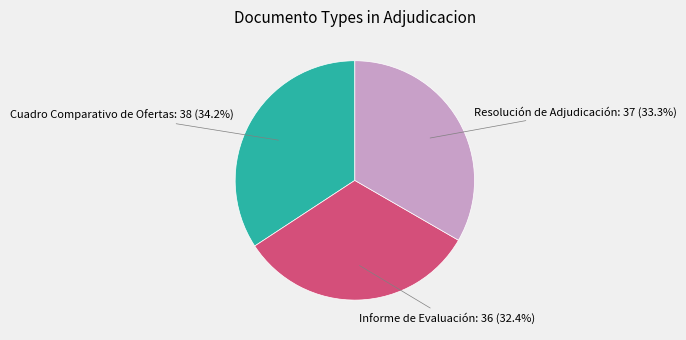

Is there a majority slice in this chart?

No